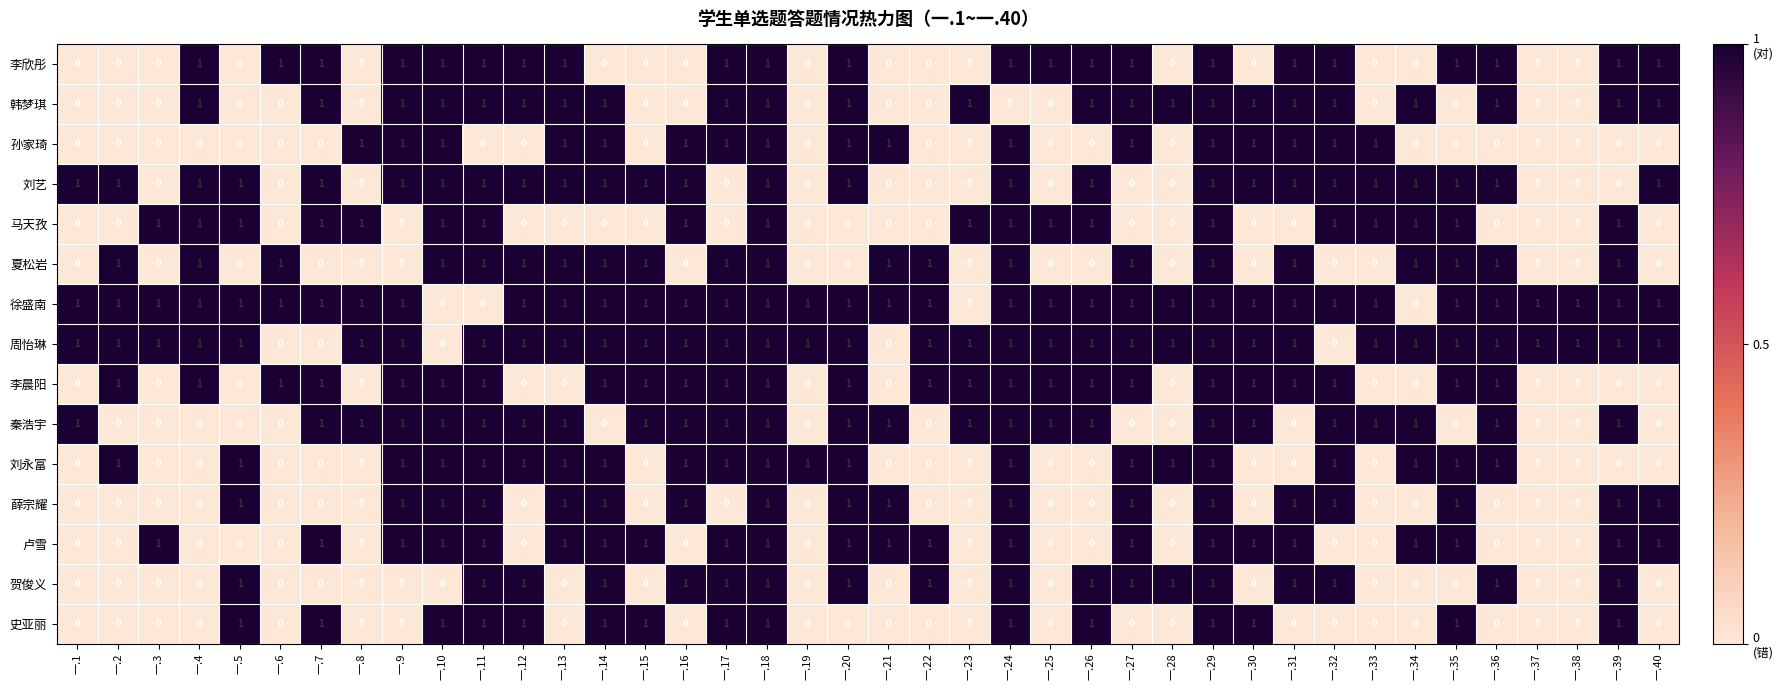

The value of 贺俊义 at 一.3 is 0. True or false?

True